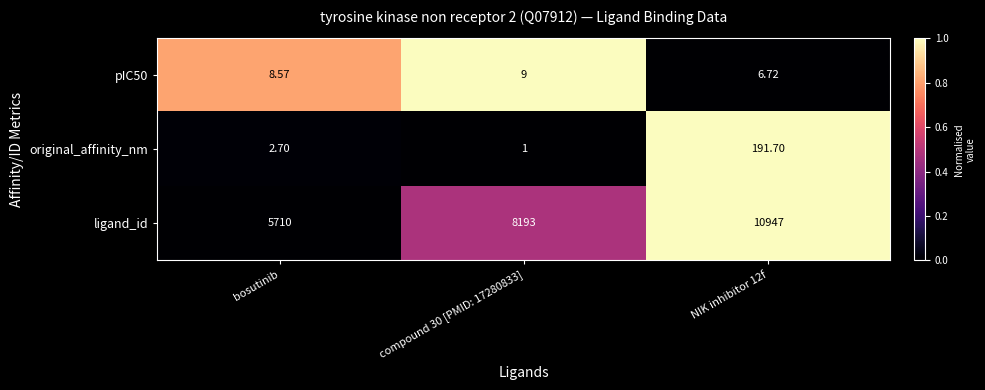

How many distinct data groups are displayed?

3